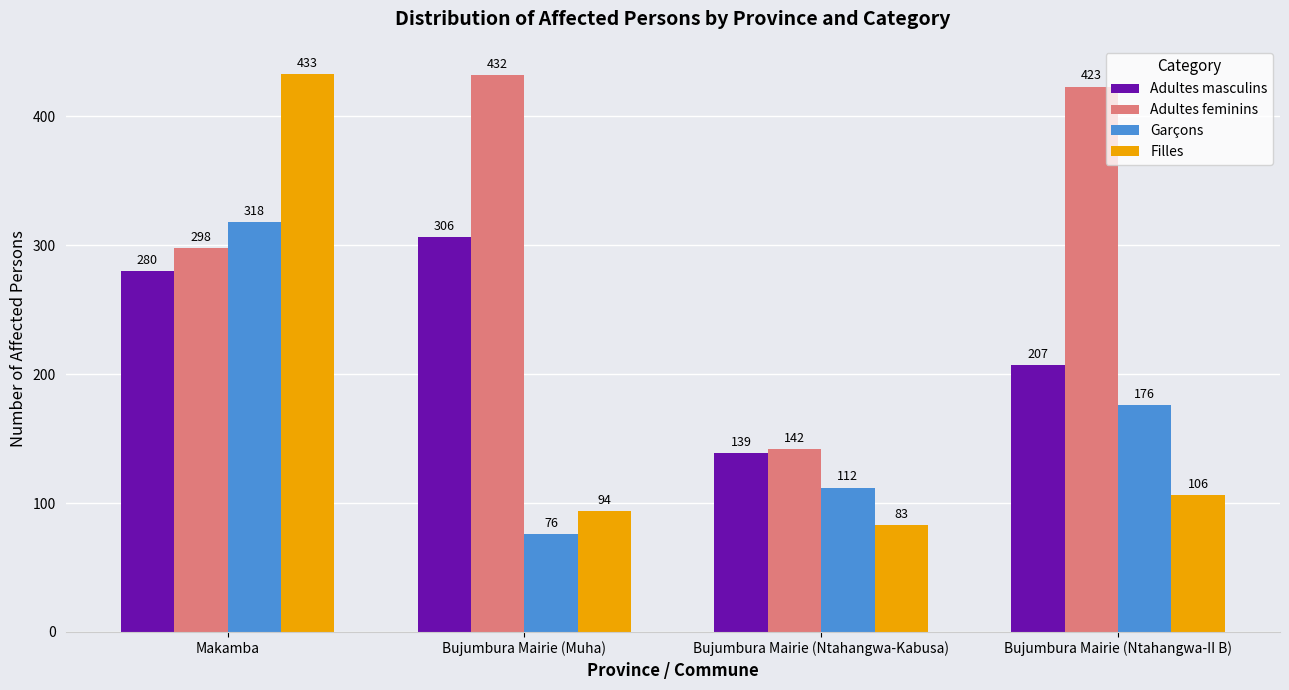

What is the difference between the Adultes masculins values at Bujumbura Mairie (Ntahangwa-Kabusa) and Makamba?

141